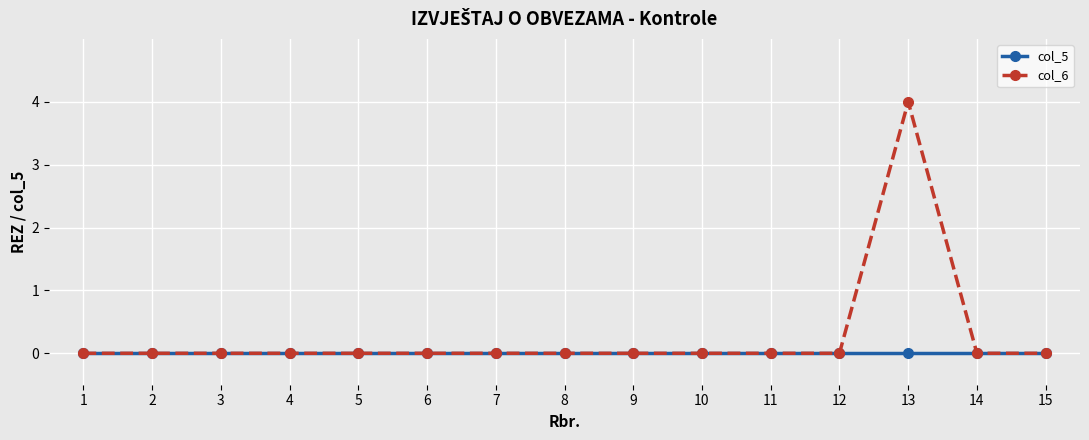

Does the chart have visible grid lines?

Yes